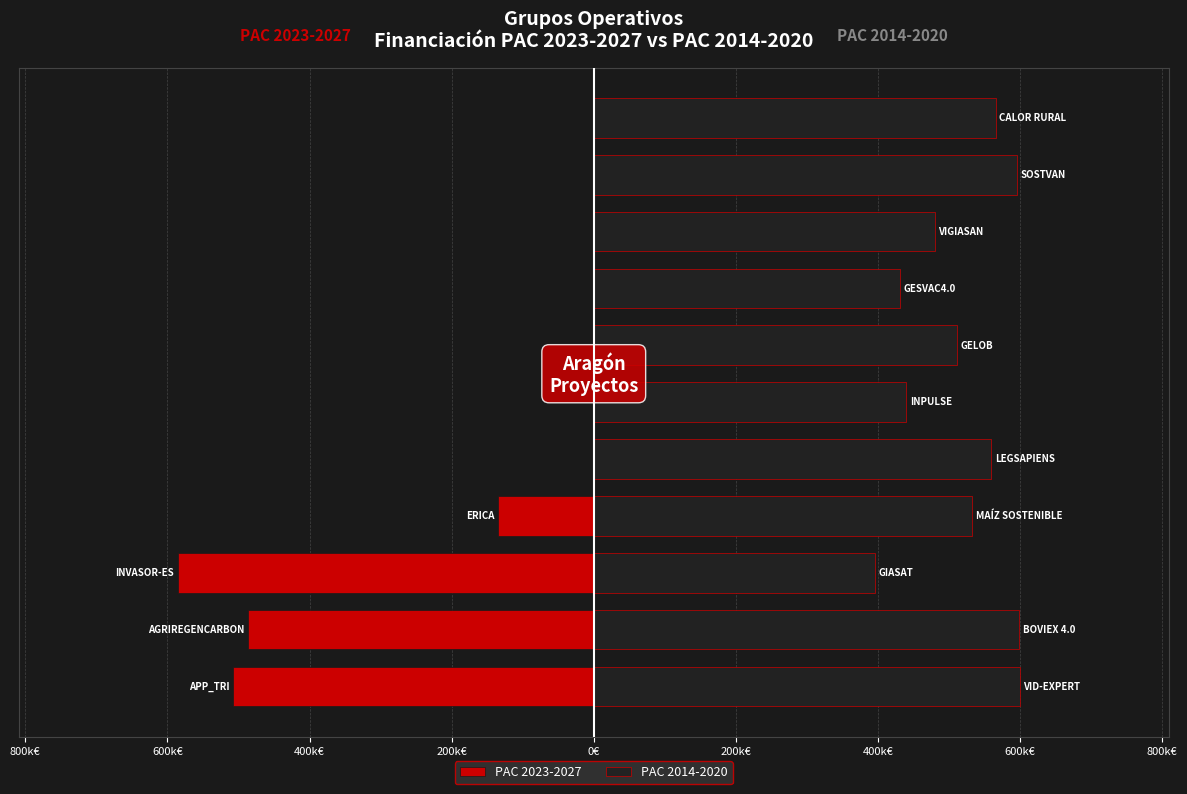

What is the sum of all PAC 2023-2027 values?

-1713469